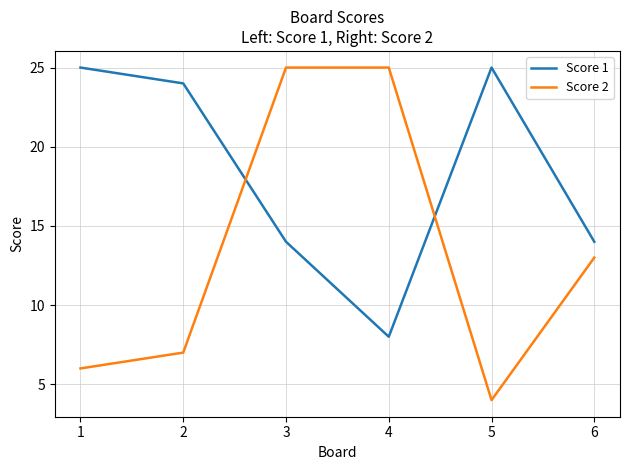

What is the greatest value displayed?

25